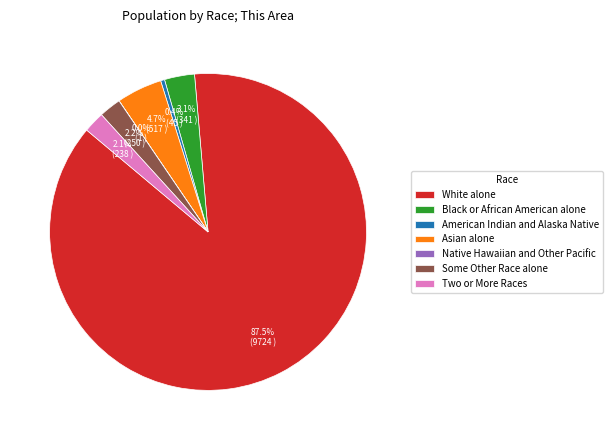

Which has a higher value, Black or African American alone or Asian alone?

Asian alone